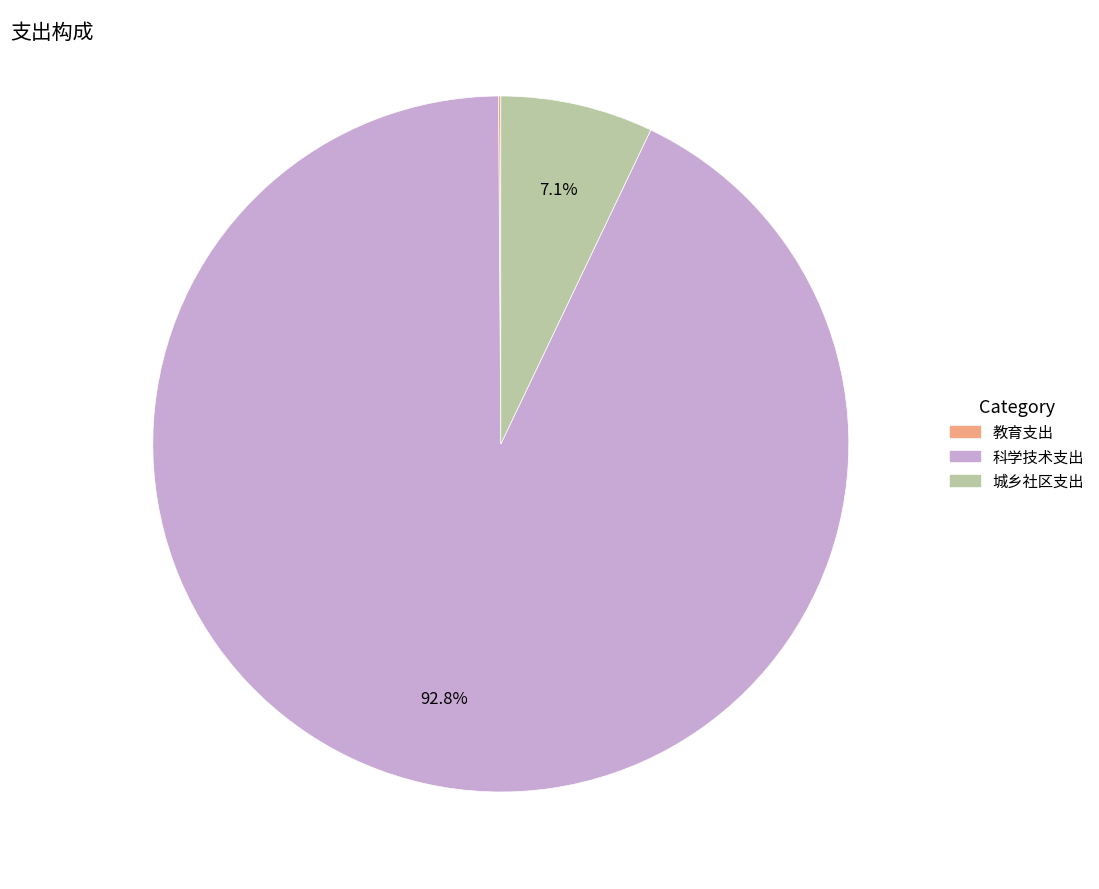

Which slice represents more than half of the pie?

科学技术支出